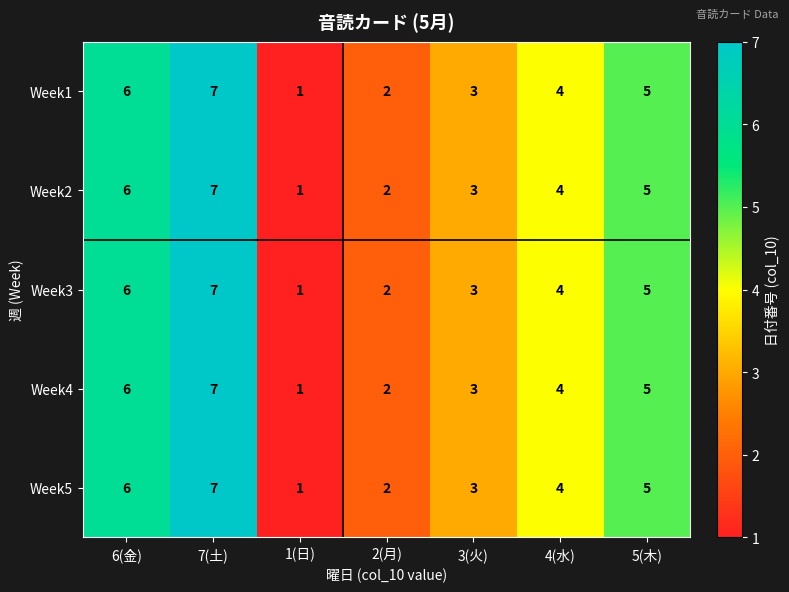

What is the highest value of the Week1 series?

7